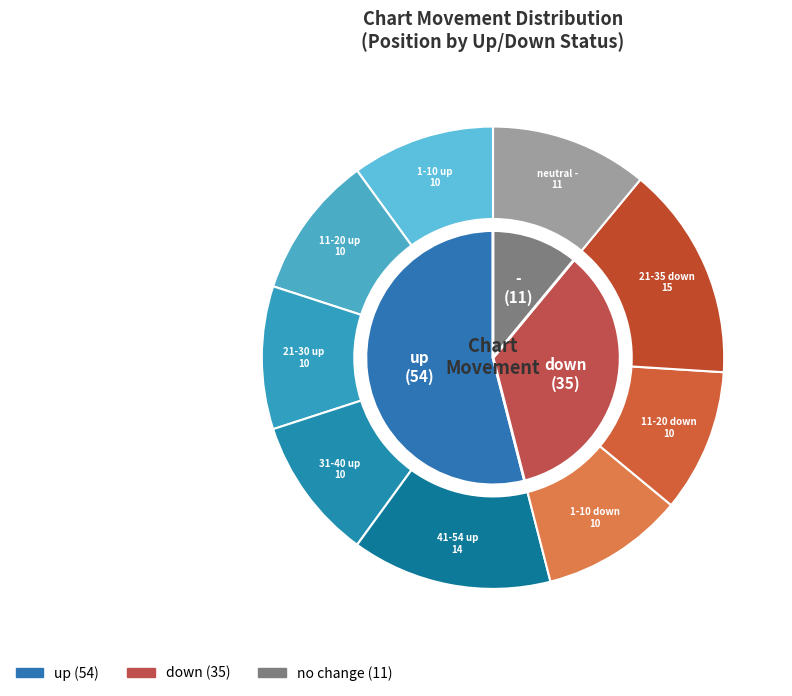

How many slices are in this pie chart?

3